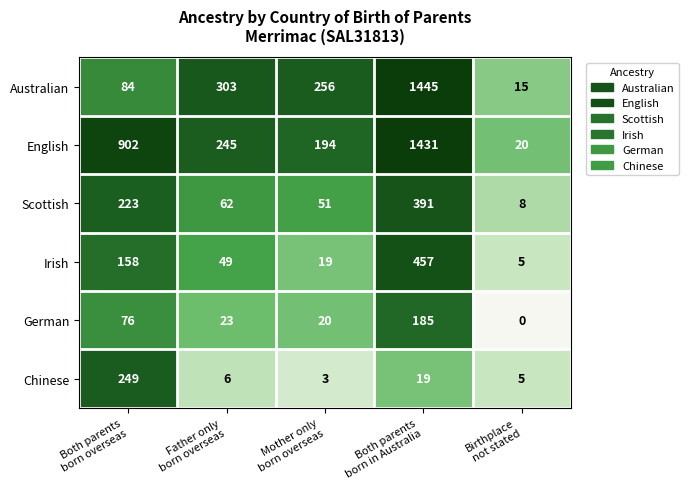

Which label corresponds to the largest value in the chart?

Both parents
born in Australia